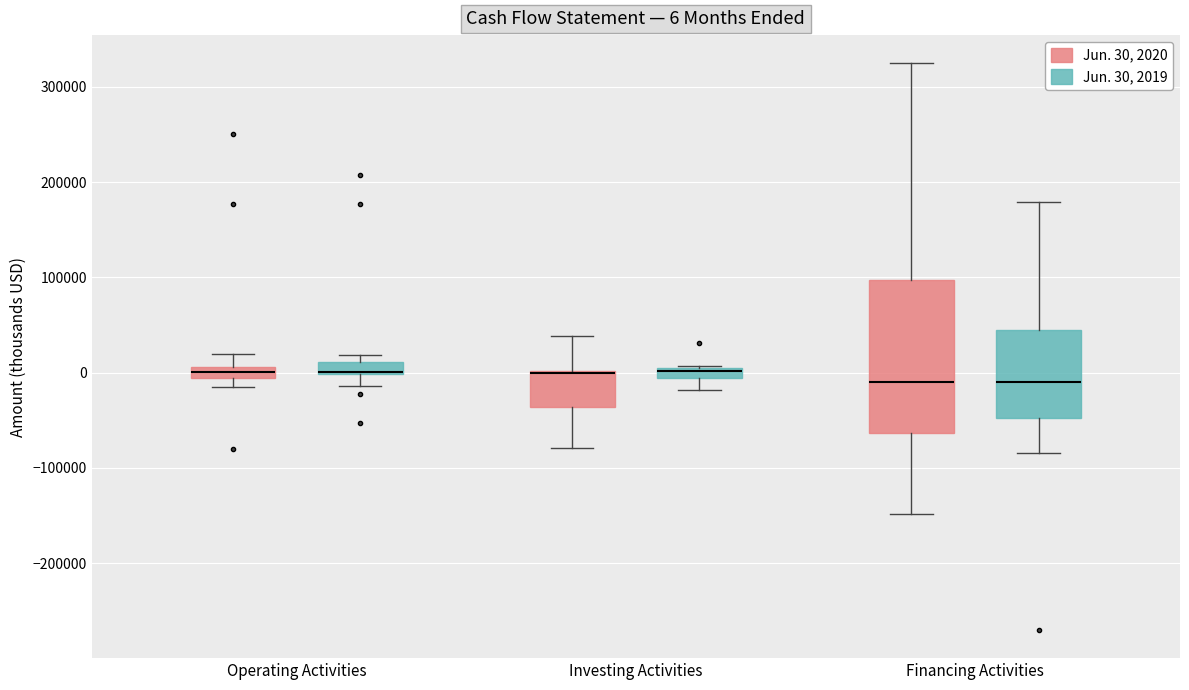

Which box is the tallest, from its lower edge to its upper edge?

Financing Activities (Jun. 30, 2020)